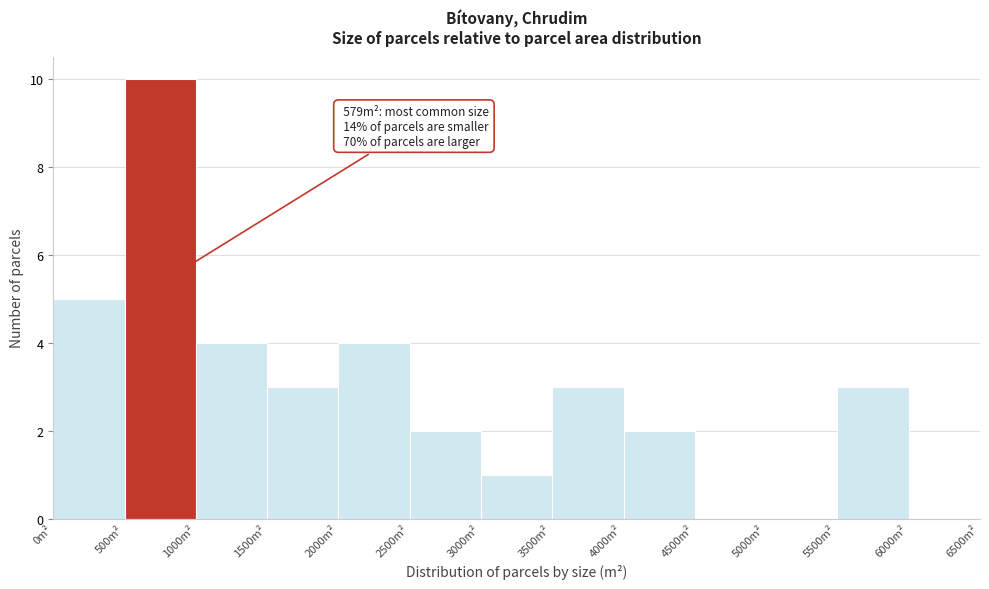

Over which range of the x-axis is the bar tallest?

500 to 1000